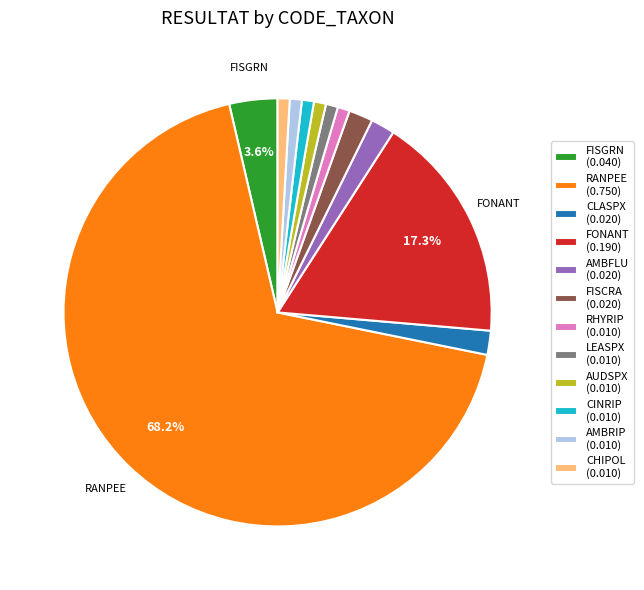

Is RHYRIP the majority of the pie?

No